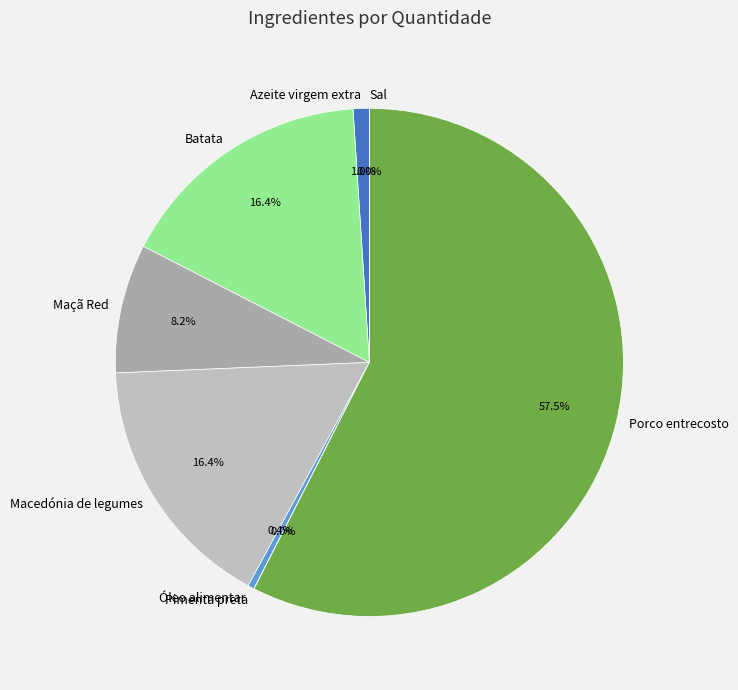

Which category has the biggest portion of the pie?

Porco entrecosto